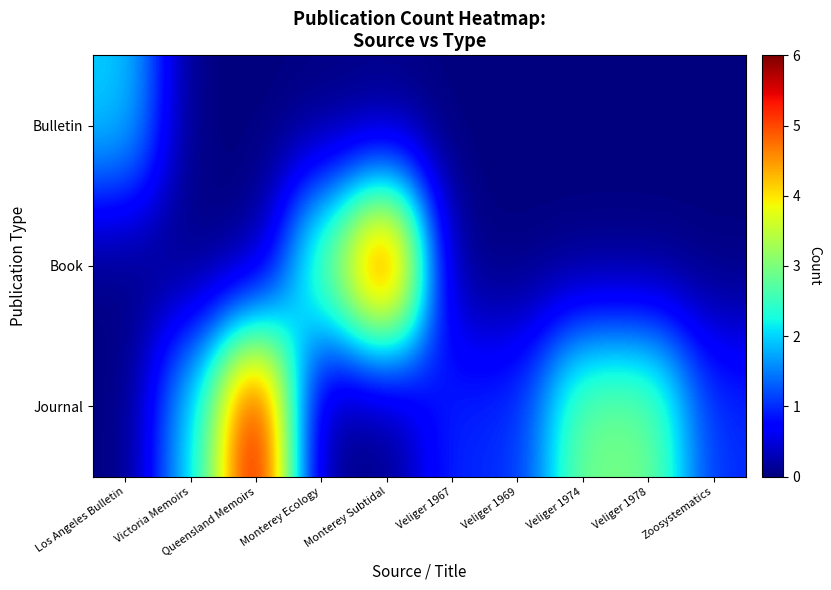

What is the spread (max minus min) of values at Veliger 1967?

1